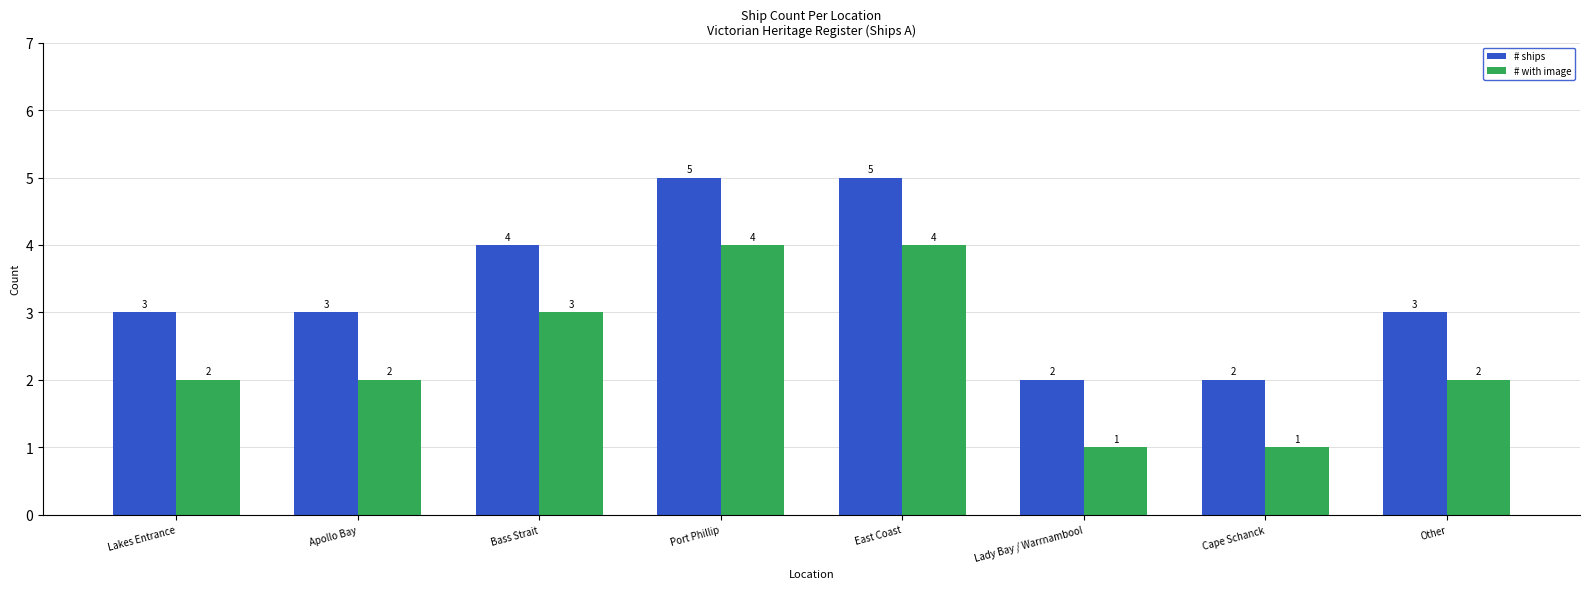

What position from the left is Lakes Entrance?

1